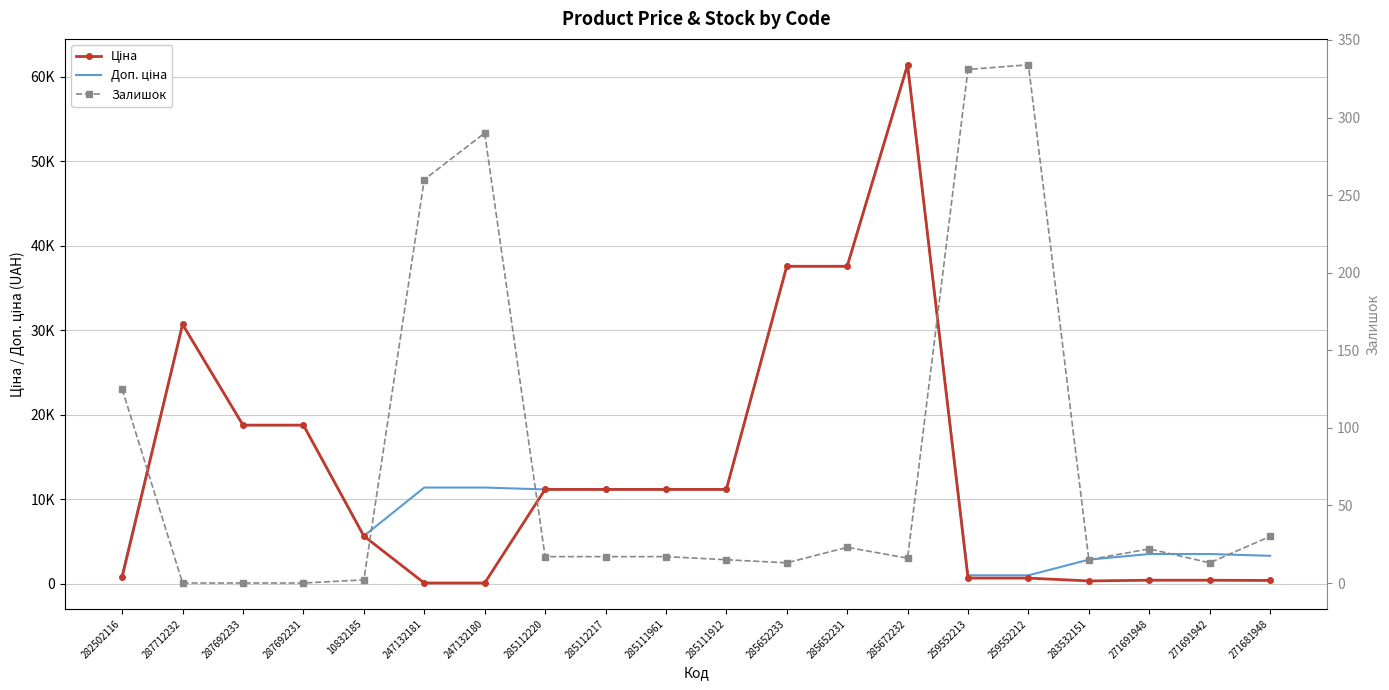

What is the difference between the maximum and minimum values in the Залишок series?

334.0